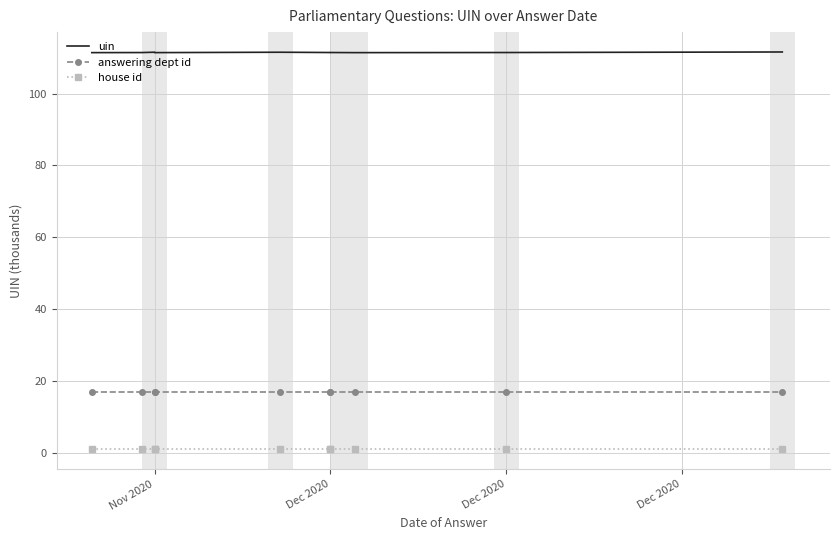

Where is the first local maximum for uin?

Nov 2020